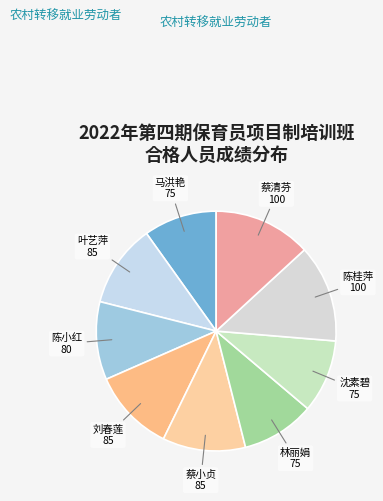

Is there any slice that represents more than half of the pie?

No